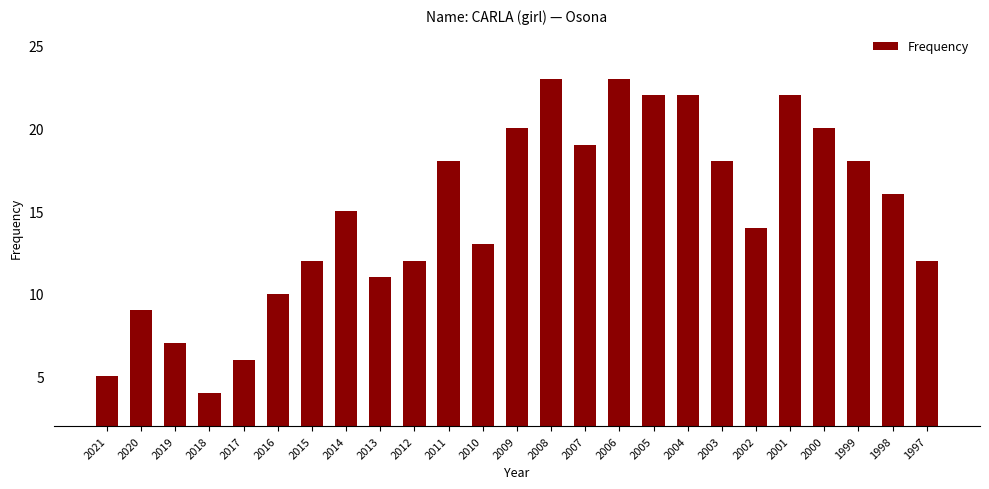

Is it true that the value at 2015 is 12?

True